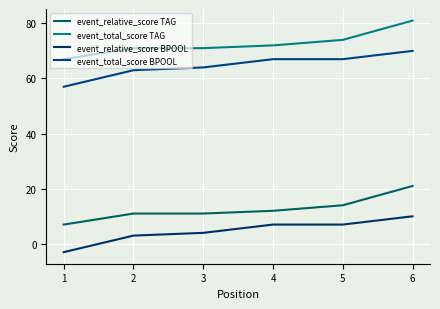

What is the greatest value displayed?

81